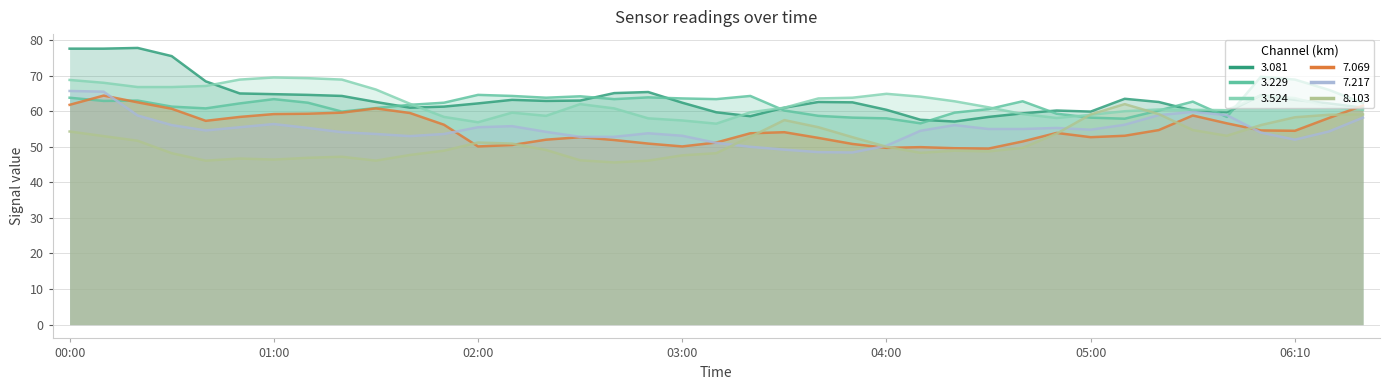

Reading left to right, list all the values displayed in this chart.

  3.229: 63.8	62.9	63.0	61.3	60.8	62.2	63.4	62.4	59.9	60.9	61.8	62.4	64.6	64.3	63.8	64.2	63.4	63.9	63.6	63.4	64.3	60.2	58.7	58.2	58.0	56.6	59.6	60.6	62.8	59.3	58.2	57.9	60.2	62.7	58.4	69.7	68.9	66.0	62.3
  3.524: 68.8	68.0	66.8	66.8	67.1	68.9	69.5	69.3	68.9	66.1	62.1	58.4	56.9	59.6	58.7	62.0	60.8	58.0	57.4	56.5	59.7	61.0	63.6	63.8	64.9	64.1	62.8	61.1	59.2	58.1	59.0	60.0	60.5	60.4	60.3	64.5	63.7	61.2	60.4
  7.069: 61.8	64.4	62.5	60.7	57.3	58.4	59.2	59.3	59.6	60.8	59.5	56.2	50.1	50.5	52.0	52.7	51.9	50.9	50.1	51.2	53.8	54.1	52.5	50.8	49.7	49.9	49.6	49.5	51.5	53.9	52.7	53.1	54.7	58.8	56.6	54.6	54.5	58.1	61.6
  8.103: 54.3	53.0	51.7	48.2	46.1	46.7	46.4	46.9	47.2	46.1	47.7	48.9	51.2	50.9	49.1	46.2	45.6	46.1	47.6	48.2	52.8	57.5	55.5	52.7	50.0	48.3	48.9	48.7	49.7	53.7	59.1	62.0	59.2	54.7	53.1	56.1	58.3	59.0	59.1
  3.081: 77.6	77.6	77.8	75.5	68.4	65.0	64.8	64.6	64.3	62.6	61.0	61.3	62.2	63.2	62.9	63.0	65.1	65.4	62.4	59.7	58.6	61.0	62.6	62.5	60.4	57.6	57.1	58.4	59.4	60.2	59.9	63.5	62.6	60.2	59.7	64.5	63.2	62.2	61.0
  7.217: 65.7	65.5	58.8	56.1	54.6	55.5	56.4	55.3	54.1	53.6	53.0	53.6	55.5	55.8	54.2	52.8	52.8	53.8	53.1	51.1	50.0	49.2	48.5	48.4	50.3	54.5	56.1	55.0	55.0	55.3	54.8	56.2	58.9	59.8	58.9	54.0	52.0	54.3	58.2